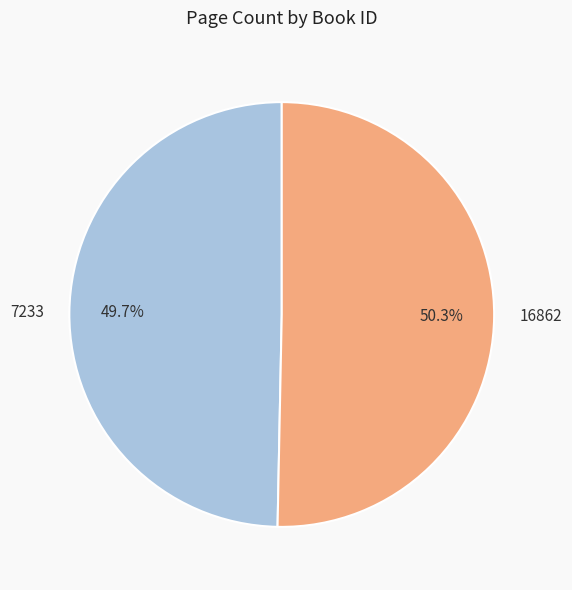

Is it true that 7233 is 58% of the pie?

False